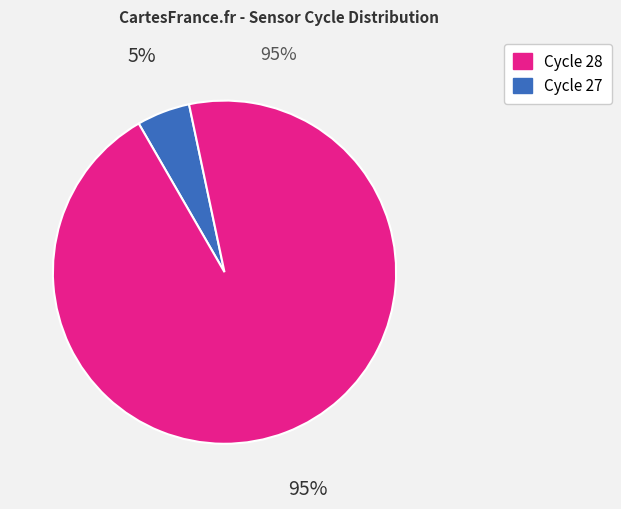

Does any single category account for the majority?

Yes